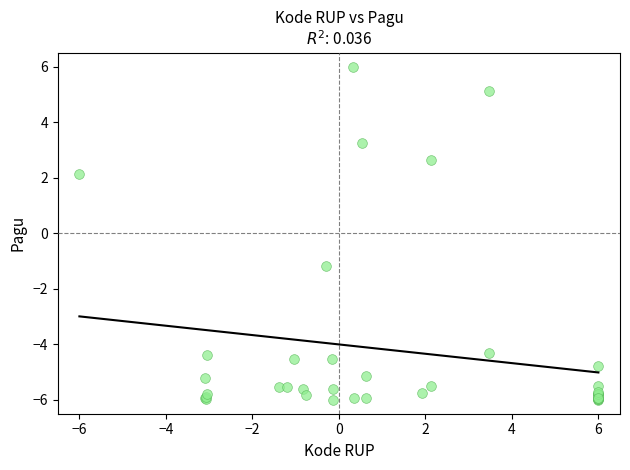

What Y value in the scatter plot is closest to 0?

-1.2